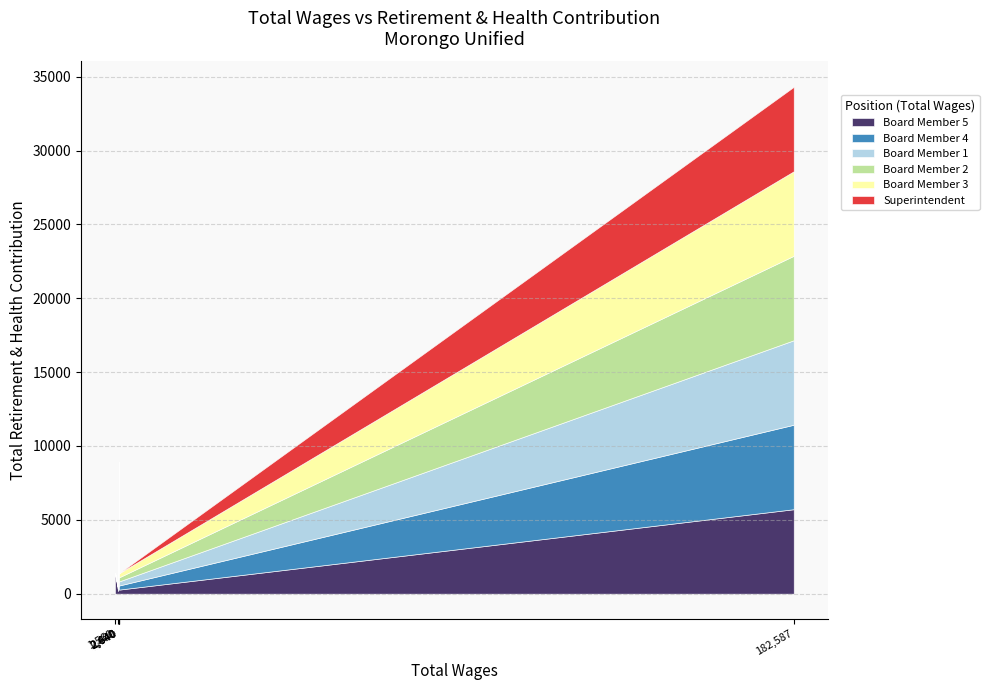

Rank the categories by value from lowest to highest.

2400, 2640, 1560, 2640, 2640, 182587